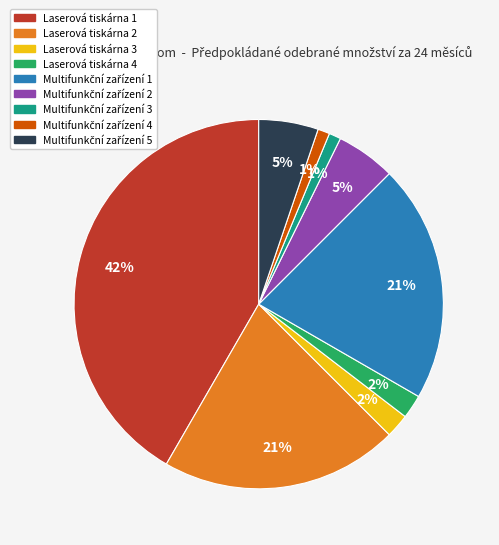

To the nearest percent, what is the difference between the largest and smallest slice percentages?

41%